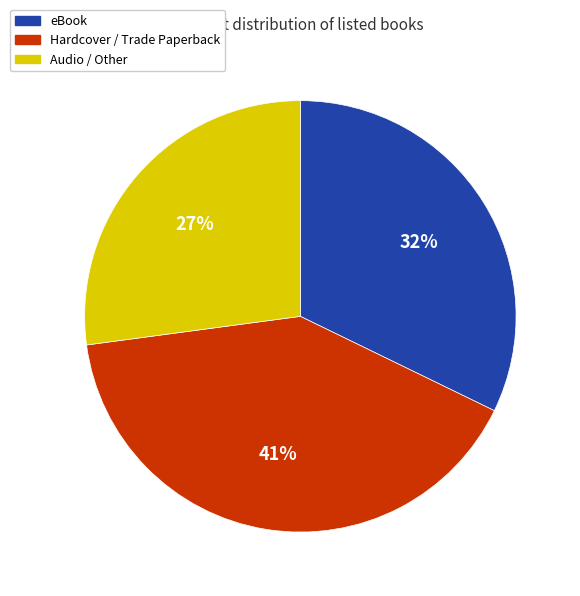

To the nearest percent, what is the difference between the largest and smallest slice percentages?

14%